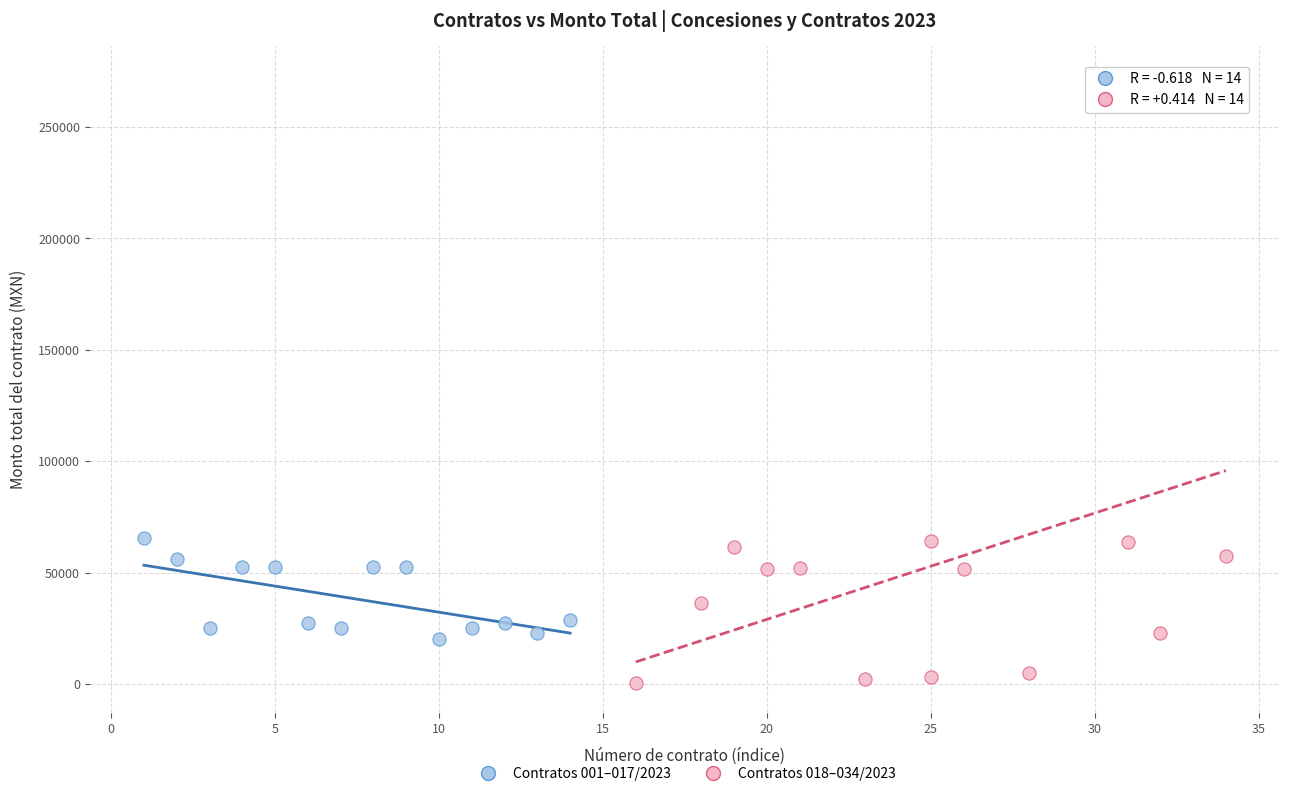

Which series contains the lowest Y value?

Contratos 018–034/2023